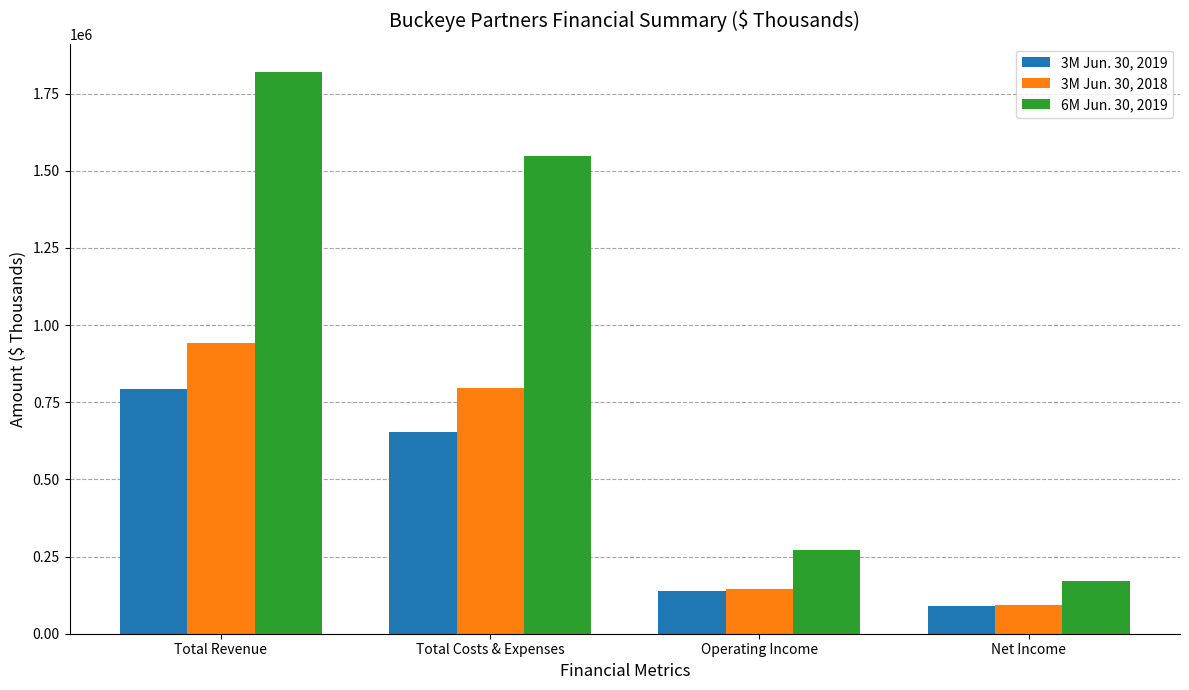

How many values in the 3M Jun. 30, 2018 series are below 795142?

2